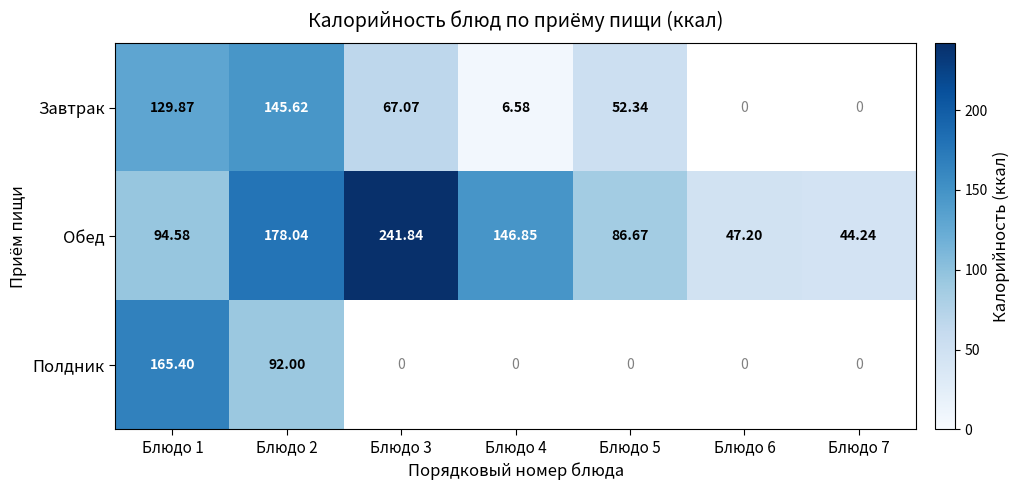

What is the difference between the highest and lowest values at Блюдо 3?

174.8